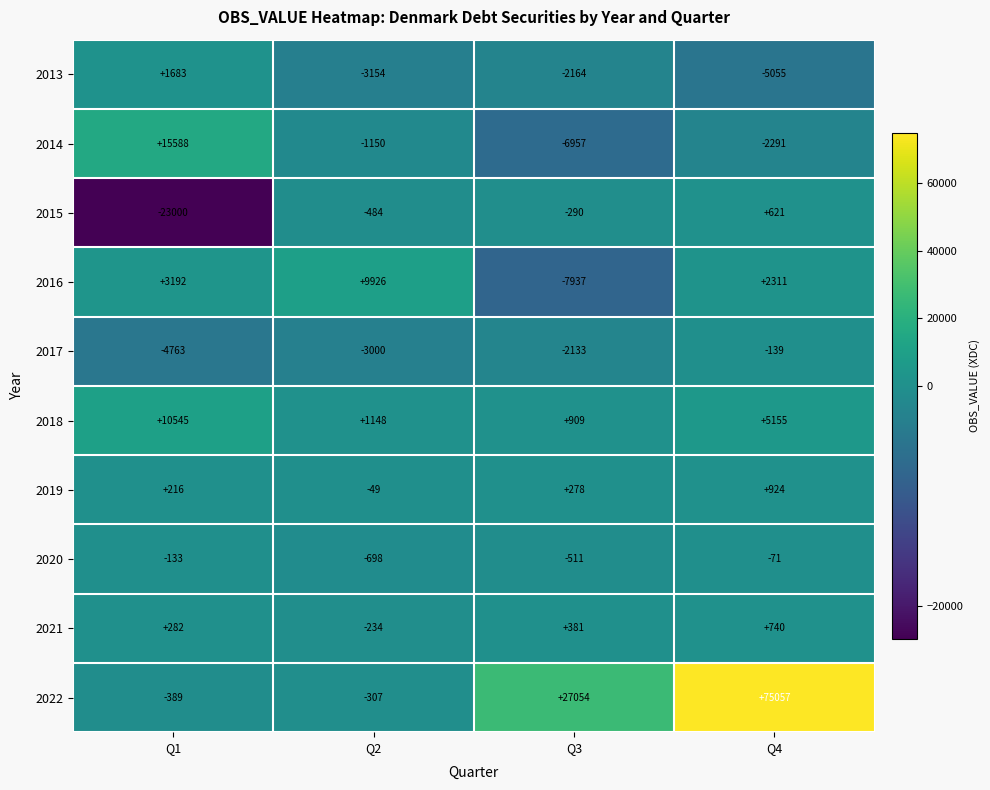

True or false: 2014 has a value of -2291 at Q4.

True